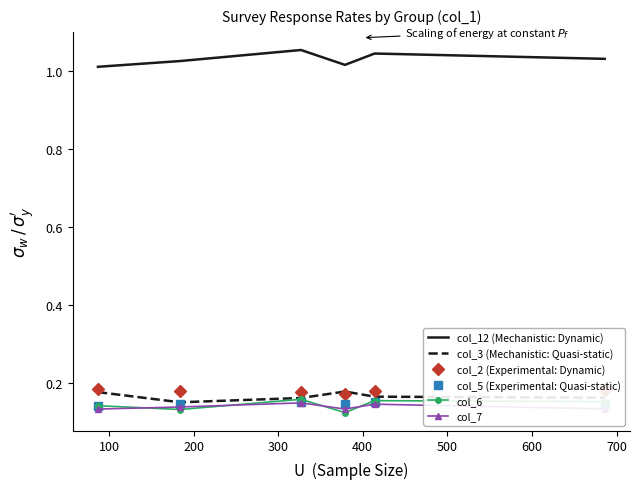

True or false: col_6 and col_12 (Mechanistic: Dynamic) cross at least once.

False